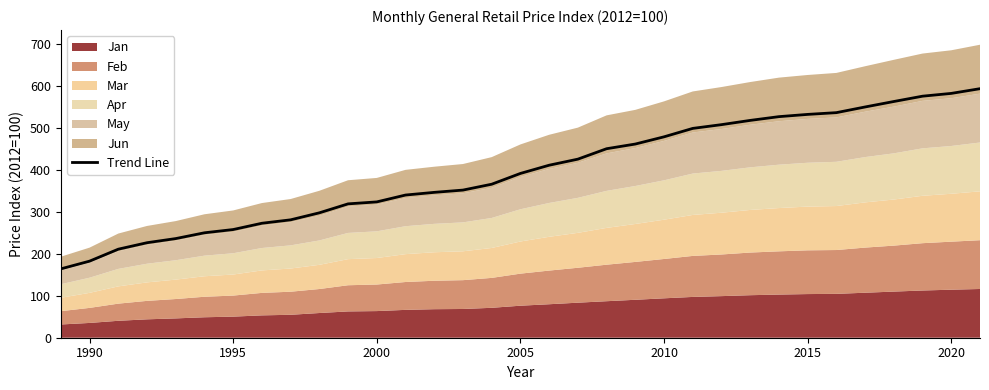

True or false: Trend Line has a value of 531.5 at 2015.

True